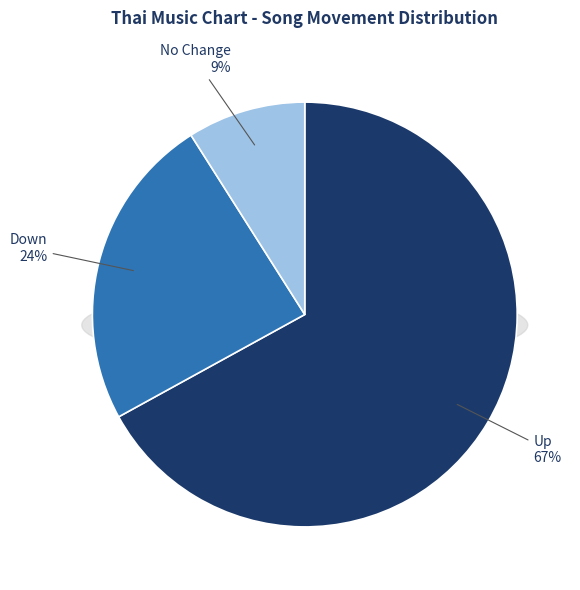

How many slices are in this pie chart?

3